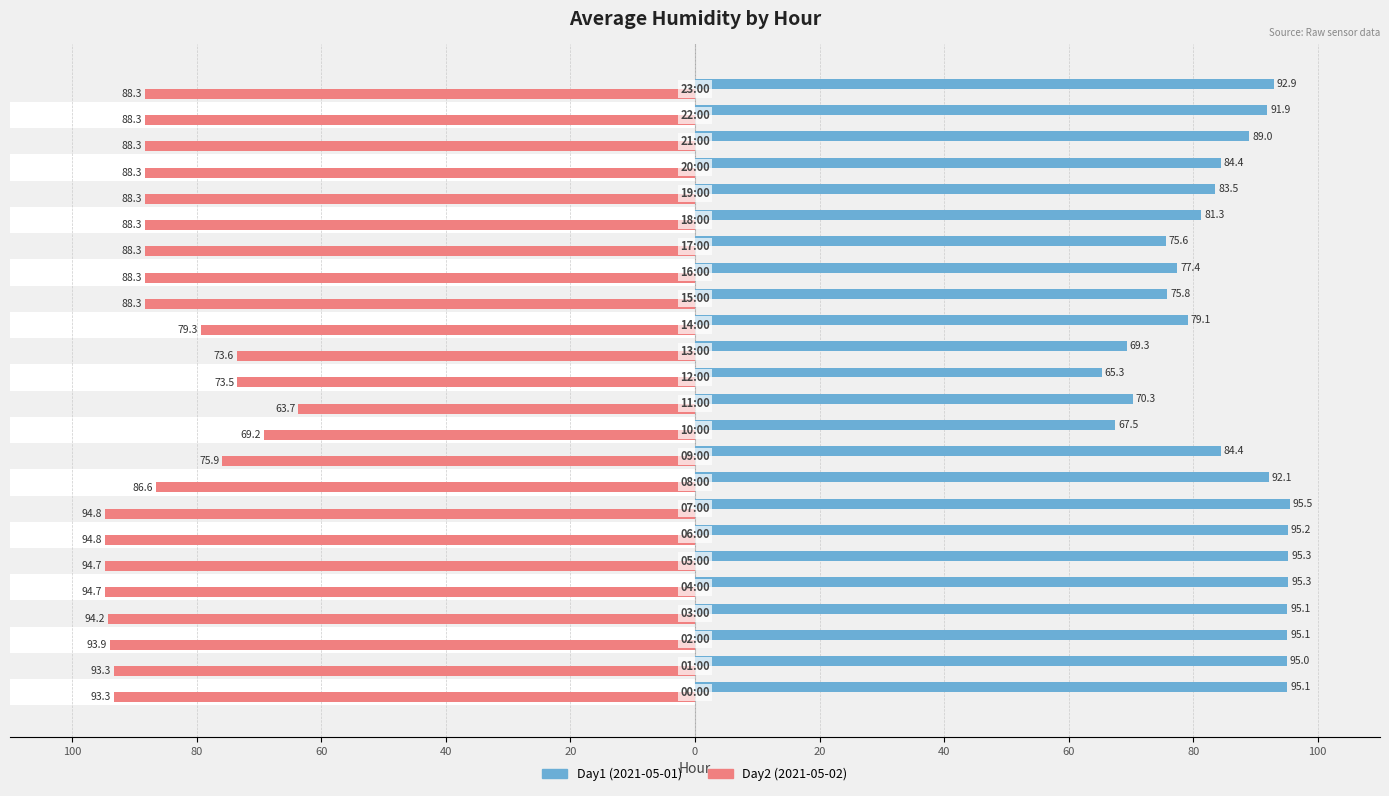

What are all the series names shown in the legend?

Day1 (2021-05-01), Day2 (2021-05-02)